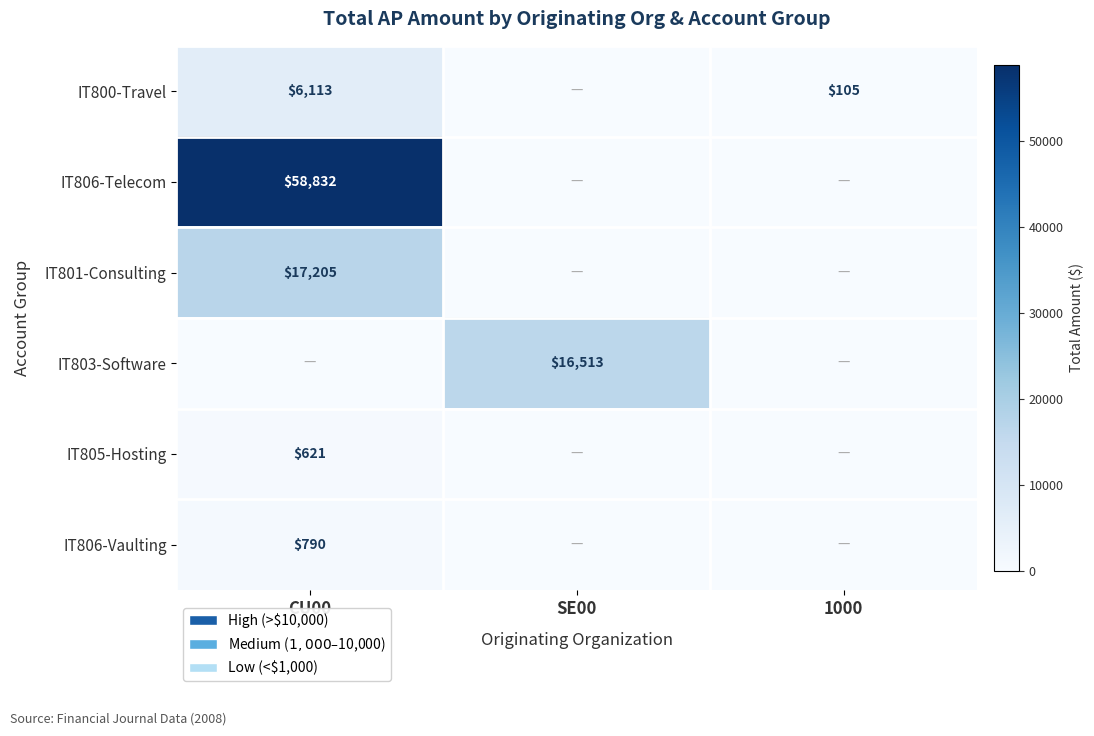

Is the value of IT805-Hosting at CU00 greater than the value of IT806-Vaulting at CU00?

No